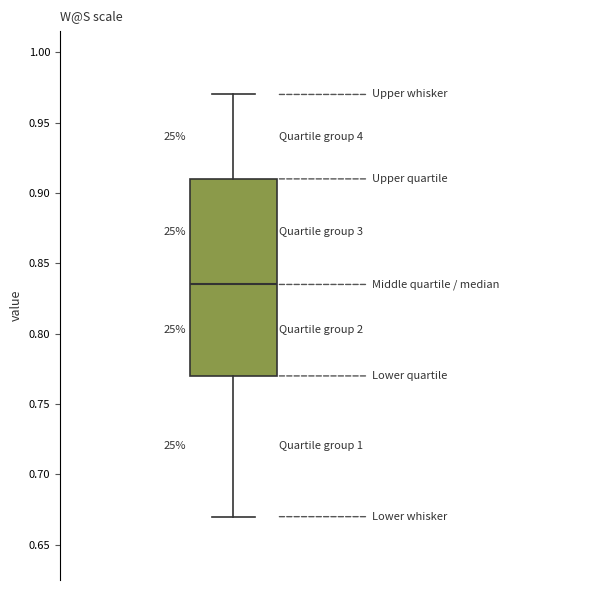

Read this box plot against the y-axis: the position of the median line, the range covered by the box, and the ends of both whiskers. The values are not printed on the chart, so give them approximately, as read against the axis.

median 0.835, box 0.770 to 0.910, whiskers 0.670 to 0.970